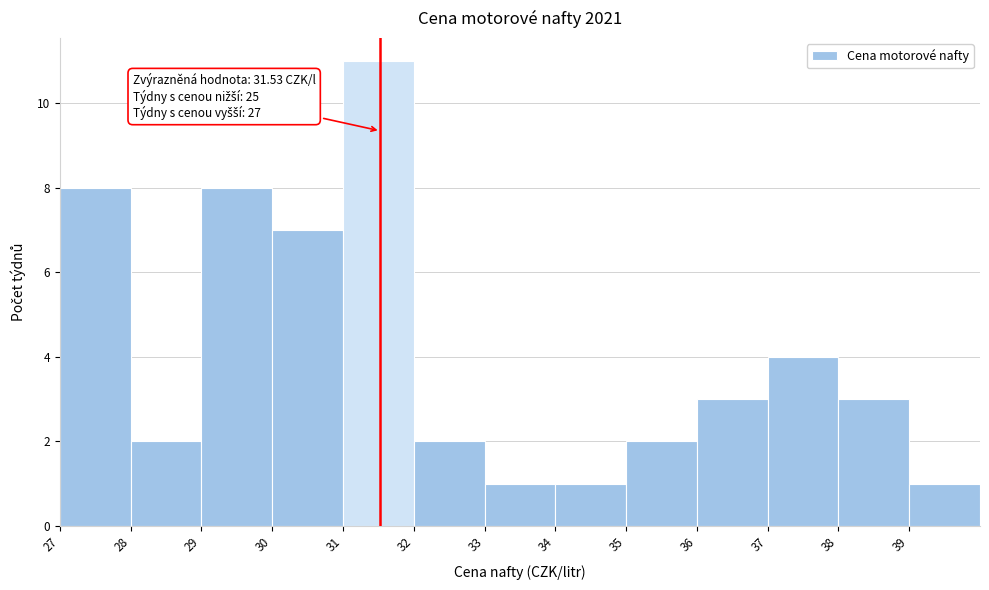

Which range on the x-axis has the tallest bar?

31 to 32